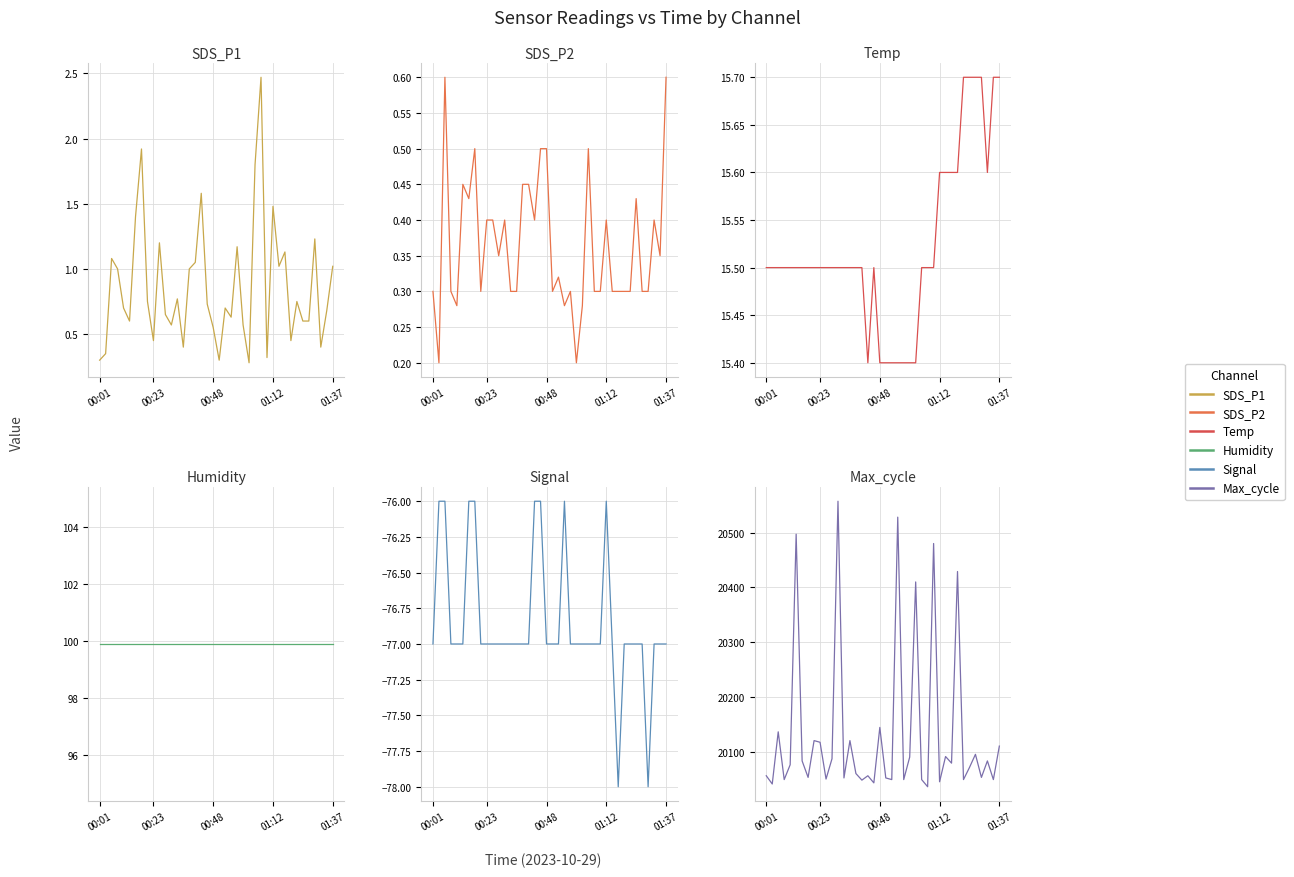

What is the average value of the SDS_P1 series?

0.9